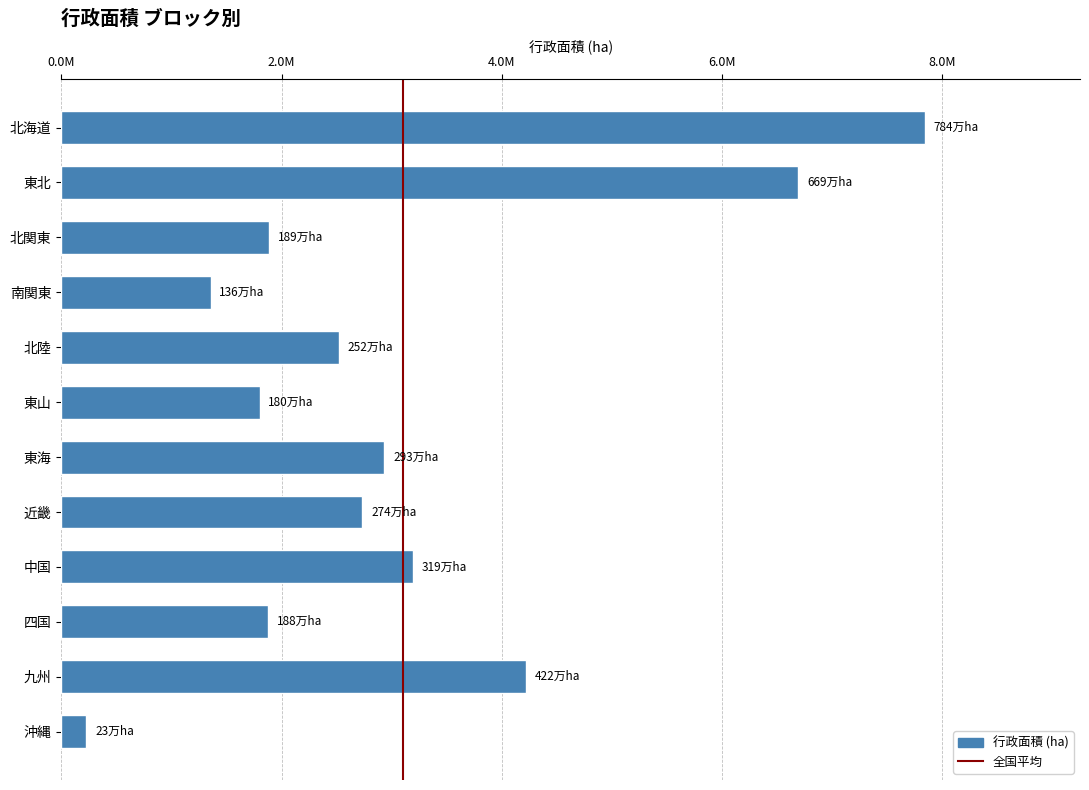

What is the average value?

3108085